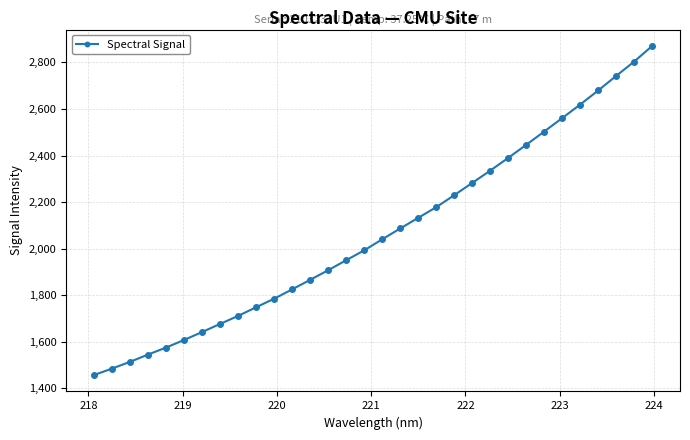

True or false: the data has more than 2 interior local peaks.

False